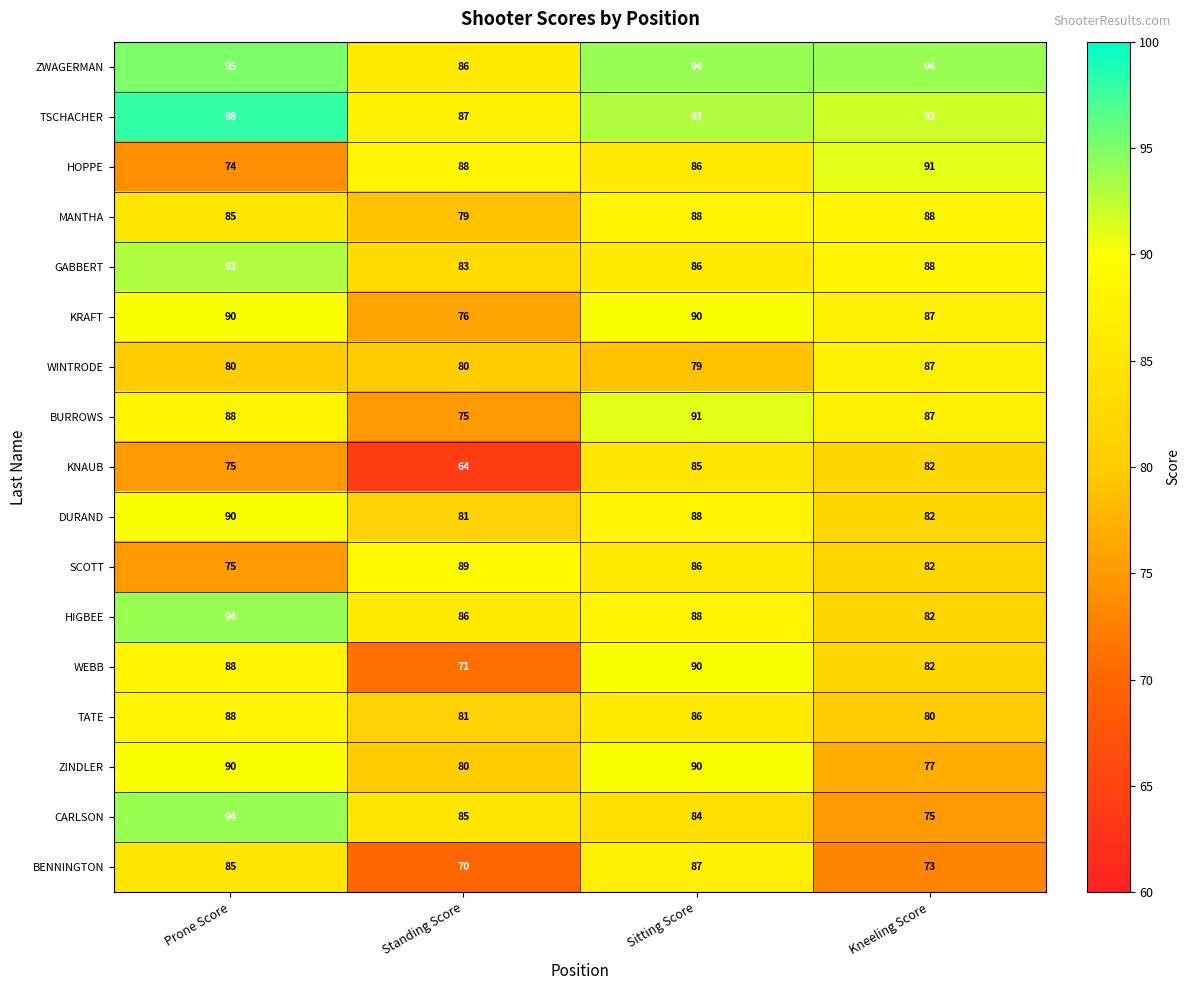

At which category does the chart reach its peak across all series?

Prone Score